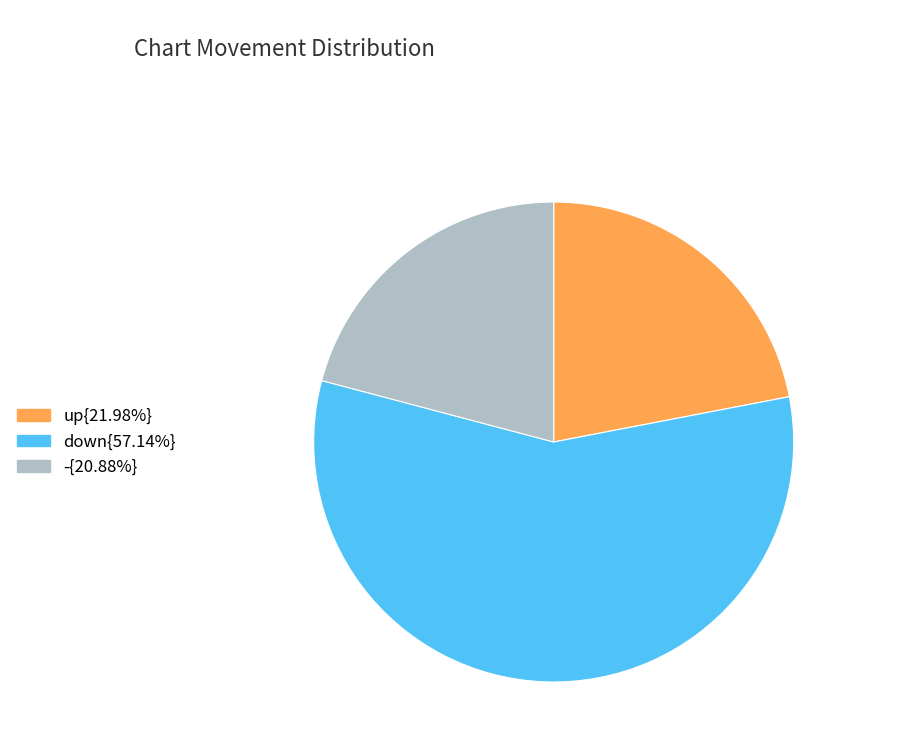

Does any single category account for the majority?

Yes